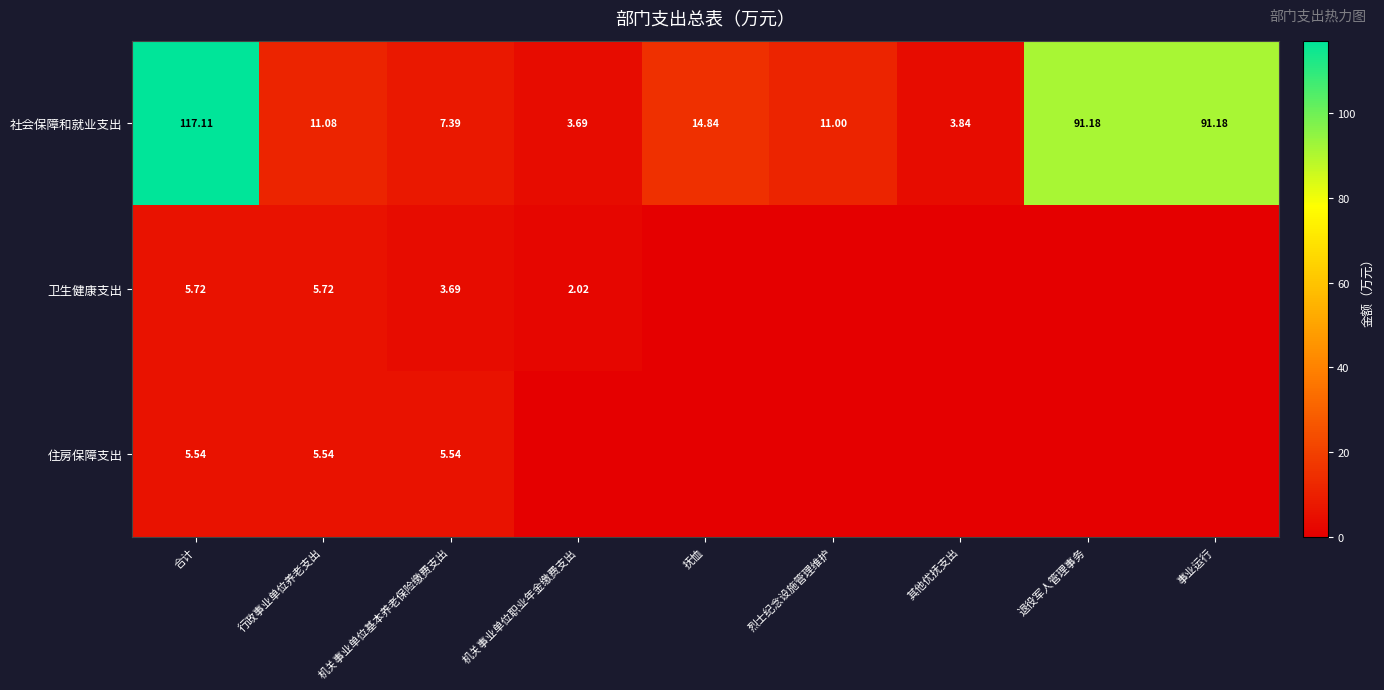

What is the sum of all 社会保障和就业支出 values?

351.3